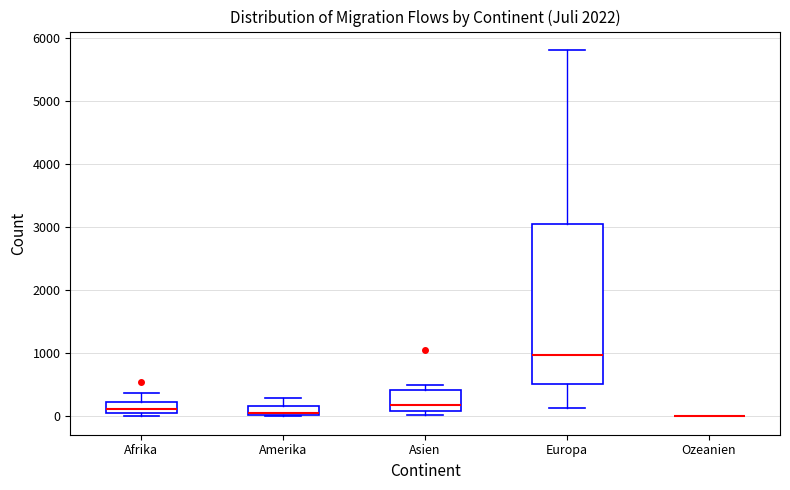

Which box is the tallest, from its lower edge to its upper edge?

Europa